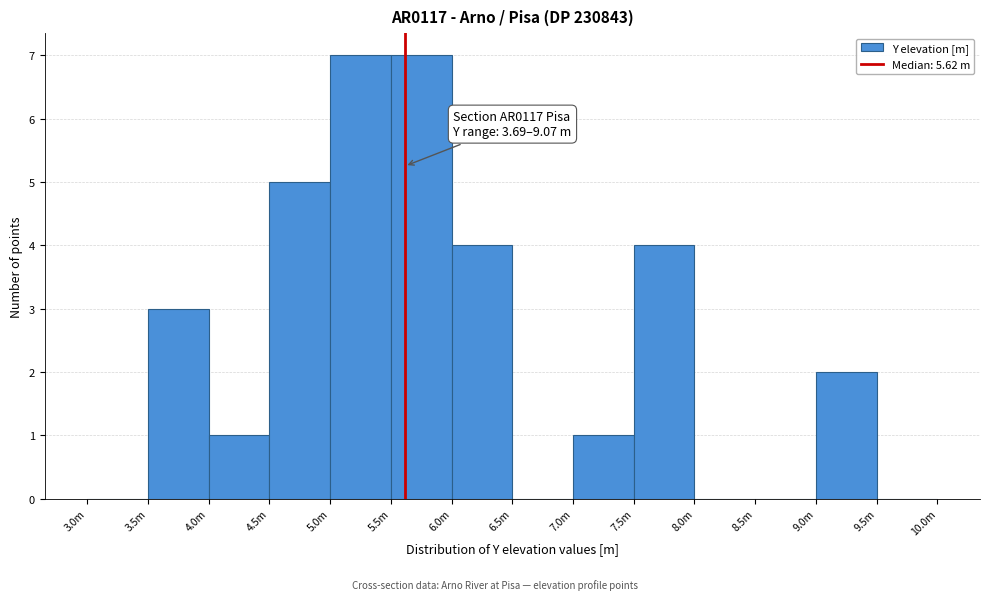

Reading left to right, extract all data points from this chart.

3.0m=0	3.5m=3	4.0m=1	4.5m=5	5.0m=7	5.5m=7	6.0m=4	6.5m=0	7.0m=1	7.5m=4	8.0m=0	8.5m=0	9.0m=2	9.5m=0